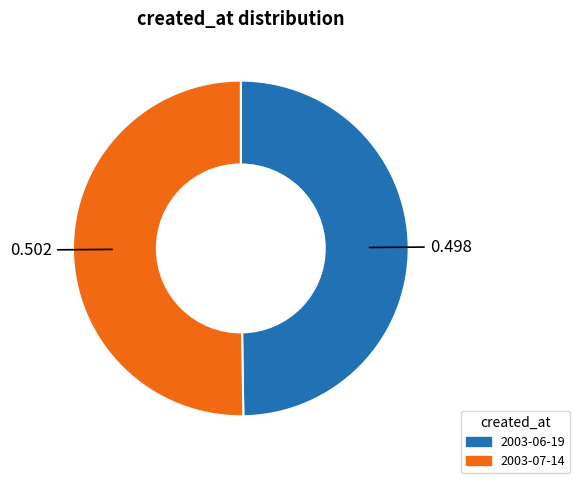

Is the sum of 2003-07-14 and 2003-06-19 greater than half?

Yes